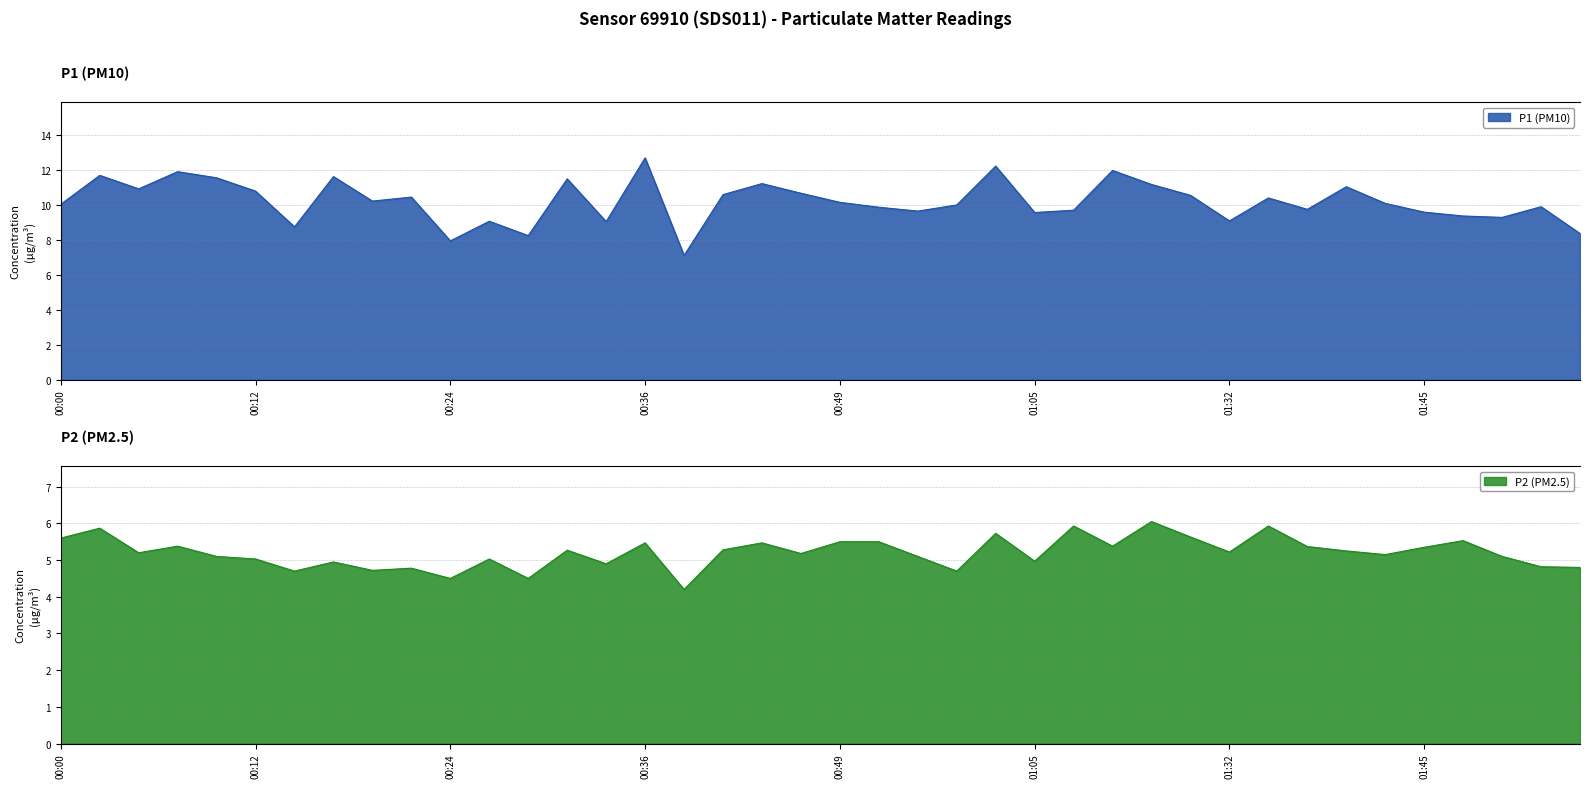

True or false: P1 (PM10) has more than 1 points higher than both neighbors.

True